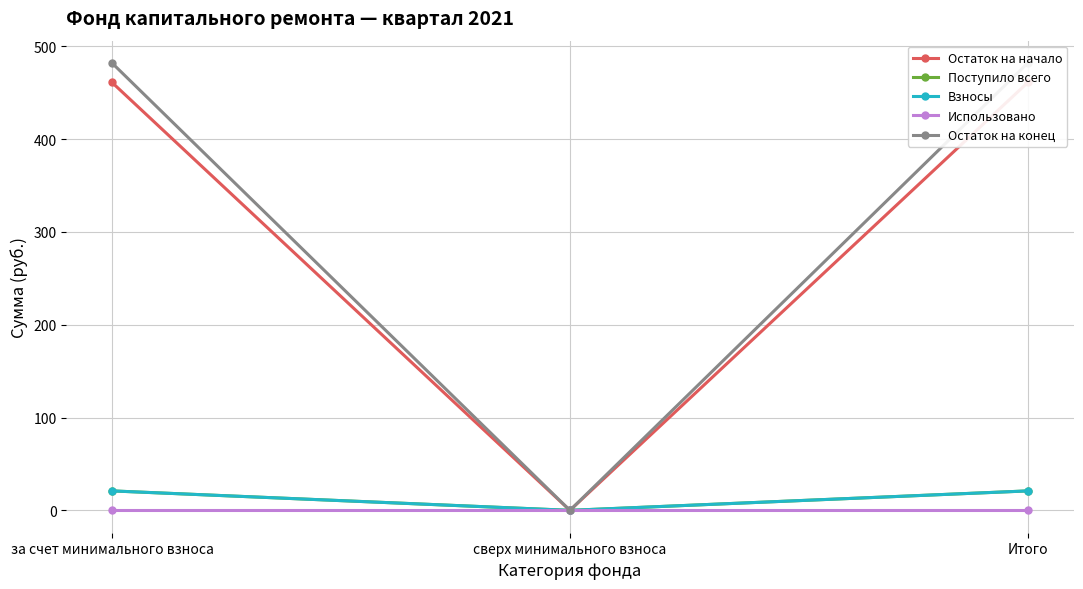

Reading right to left, extract all data points from this chart.

Остаток на начало: 461.1	0.0	461.1
Поступило всего: 21.0	0.0	21.0
Взносы: 21.0	0.0	21.0
Использовано: 0.0	0.0	0.0
Остаток на конец: 482.0	0.0	482.0